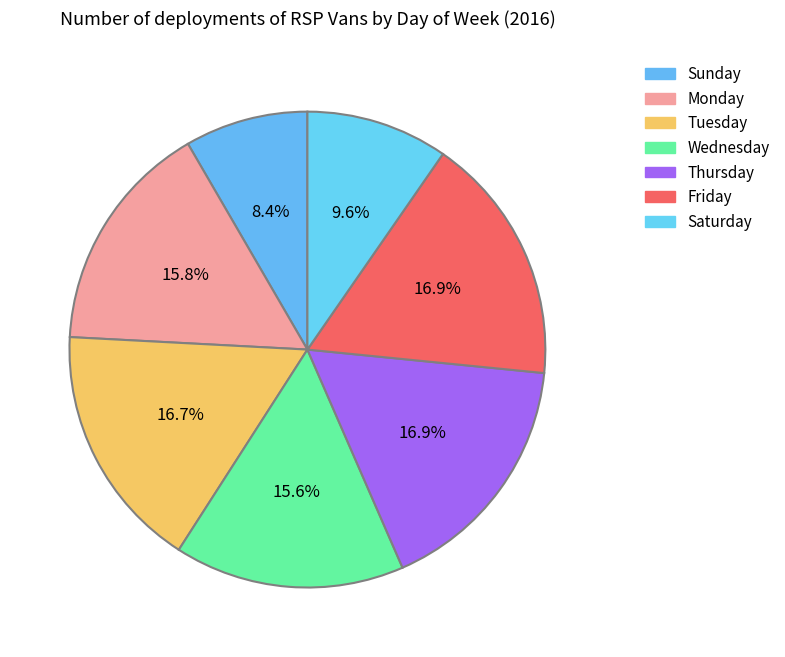

What is the ratio of the value at Saturday to the value at Thursday?

0.6